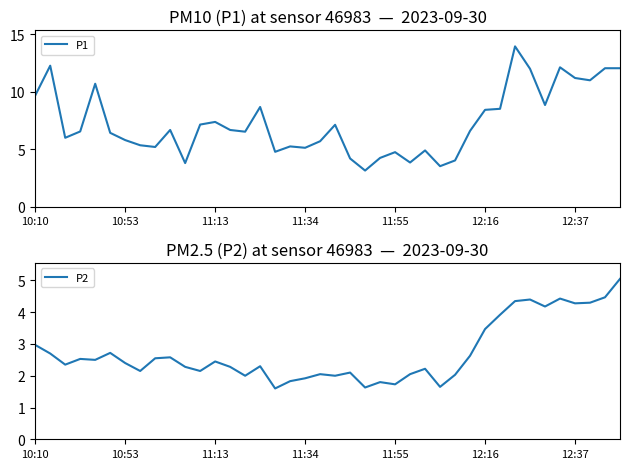

At how many categories does at least one series exceed 8?

14